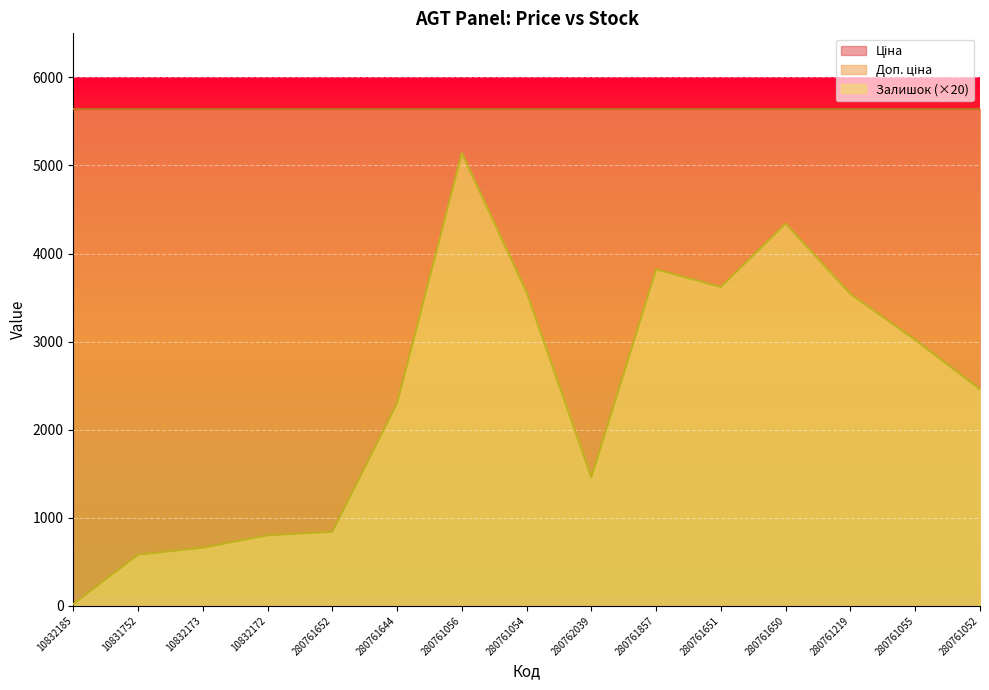

At which category is the sum across all series the highest?

280761056